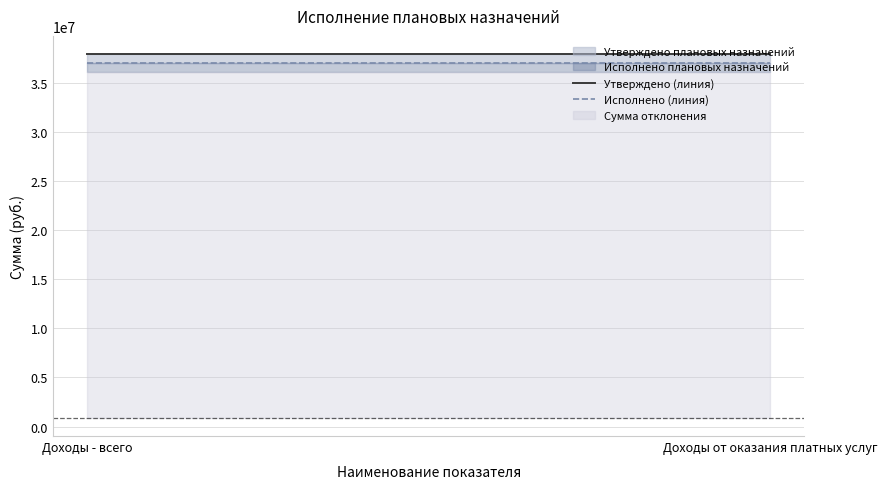

What is the label of the 1st point from the left?

Доходы - всего